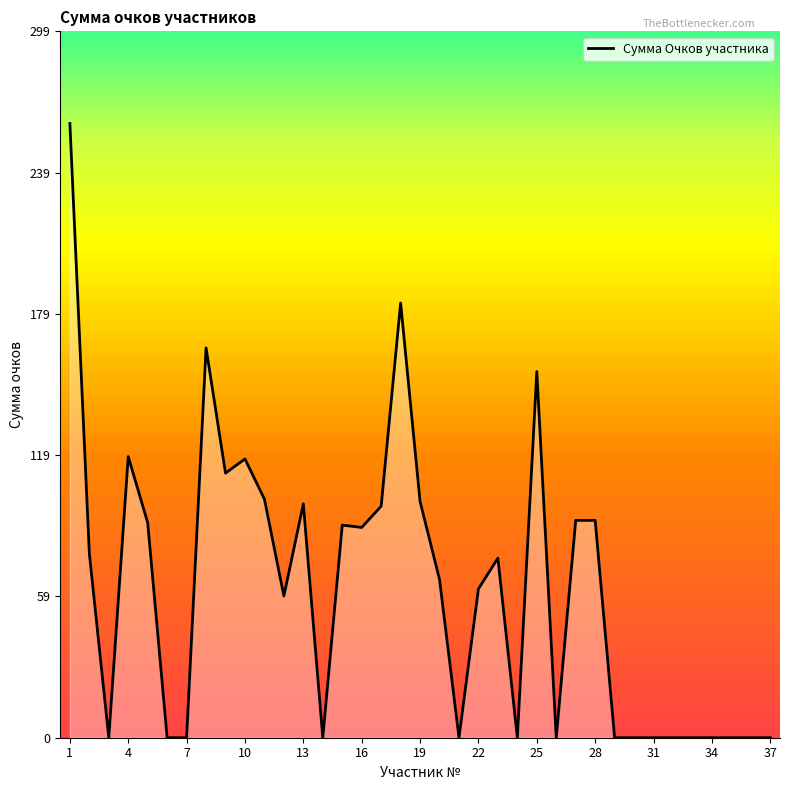

The value at 17 is 59. True or false?

False